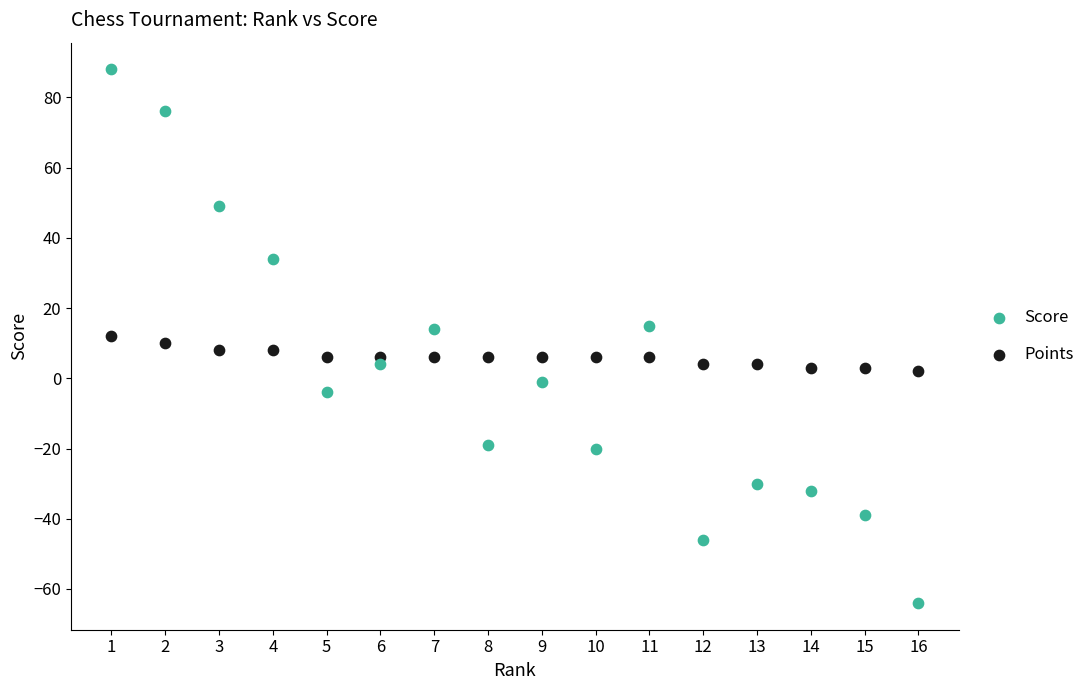

Which series has the largest Y range (max minus min)?

Score